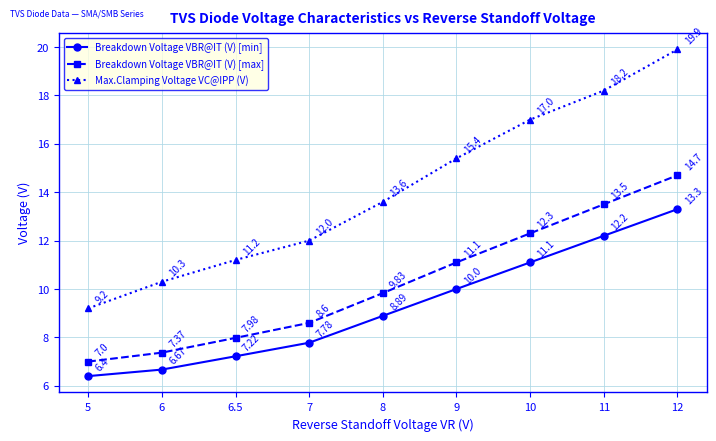

What is the difference between the maximum and second lowest values in the Max.Clamping Voltage VC@IPP (V) series?

9.6